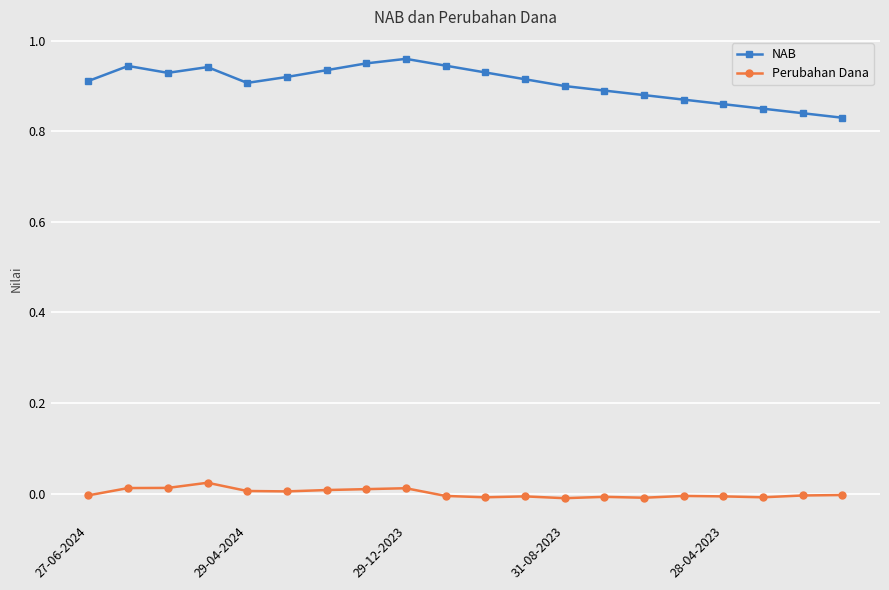

Which series has the largest total across all categories?

NAB